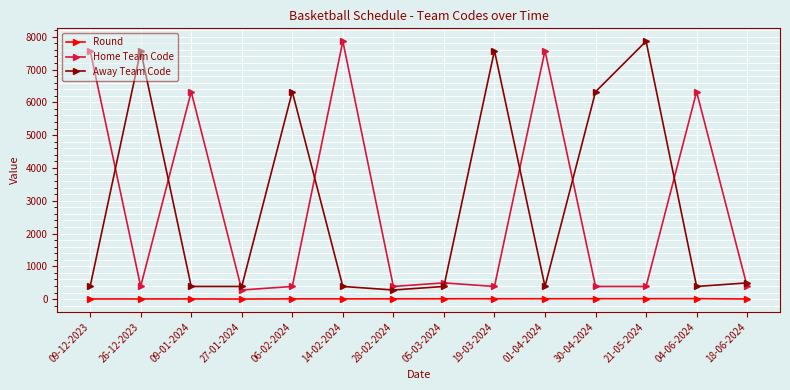

Where is the first local minimum for Home Team Code?

26-12-2023